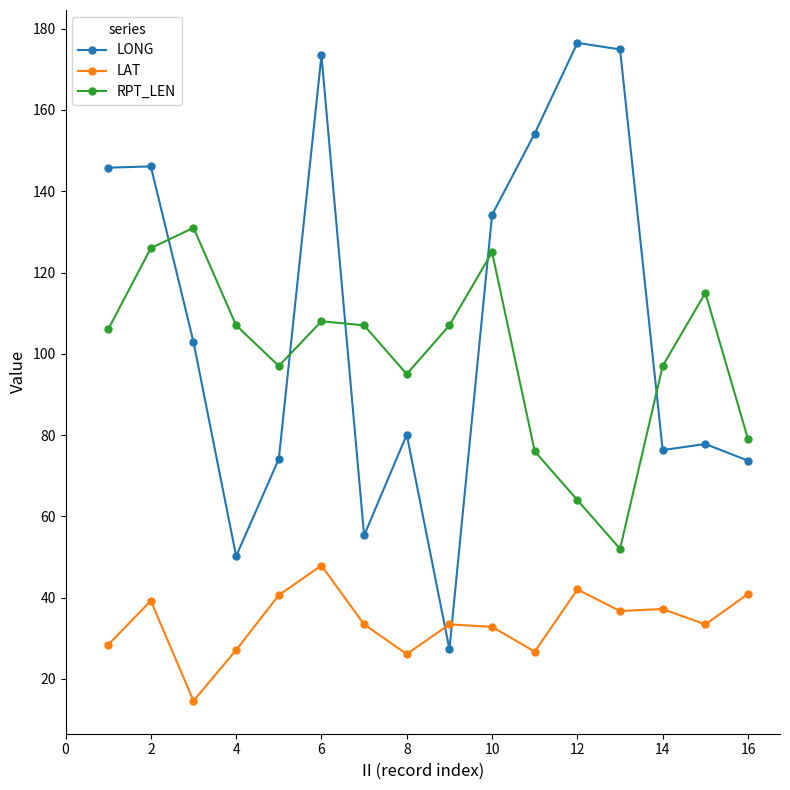

What is the value of the LONG point at the 4th from the left?

50.2